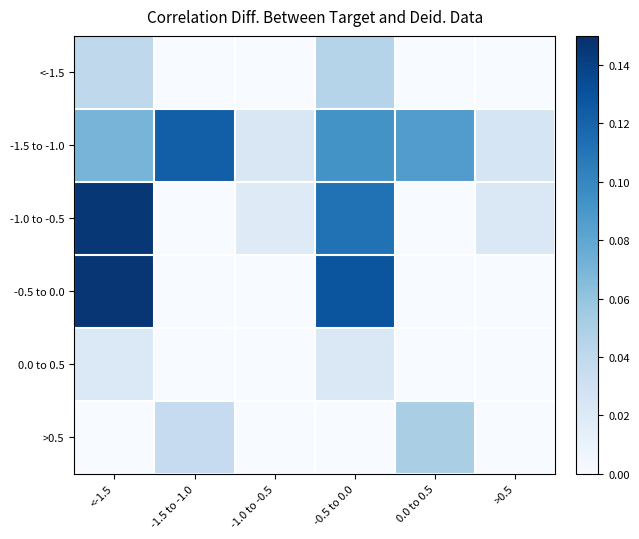

Between <-1.5 and -0.5 to 0.0, which is larger?

-0.5 to 0.0